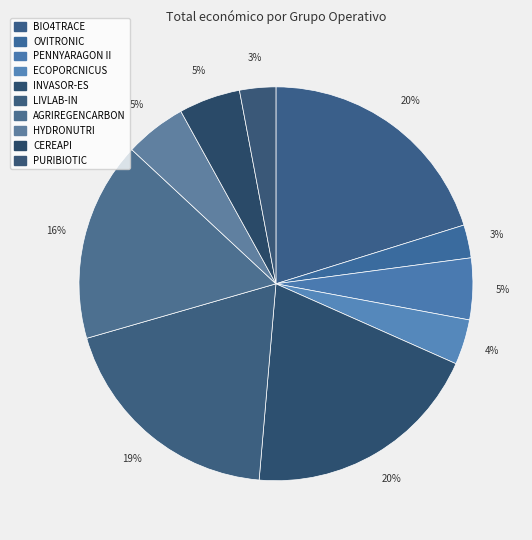

How many segments does this pie chart have?

10